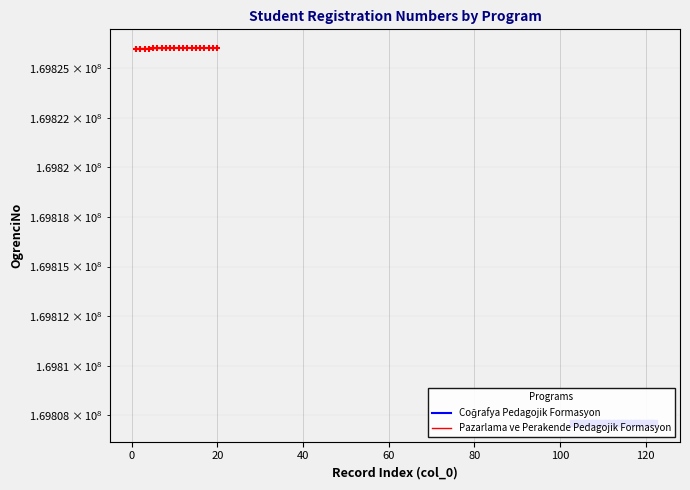

Which series reaches the maximum Y coordinate?

Pazarlama ve Perakende Pedagojik Formasyon